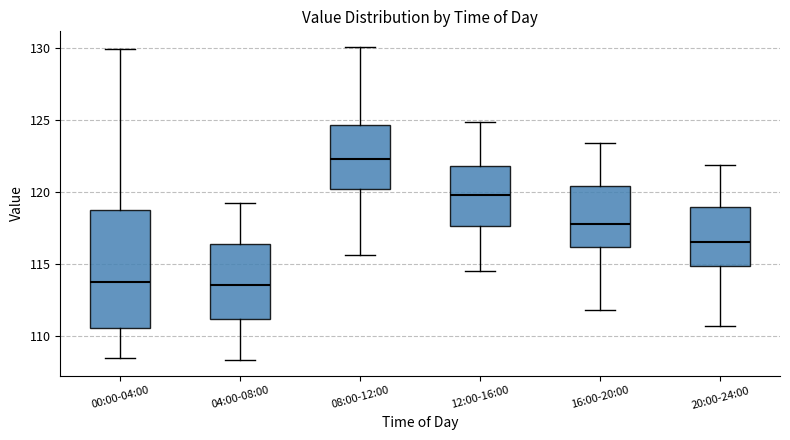

Which box has the highest median line?

08:00-12:00